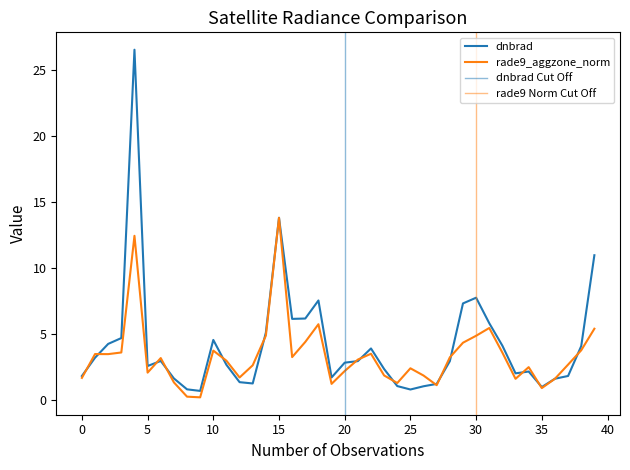

Rank the series by their maximum value, from lowest to highest.

rade9_aggzone_norm, dnbrad